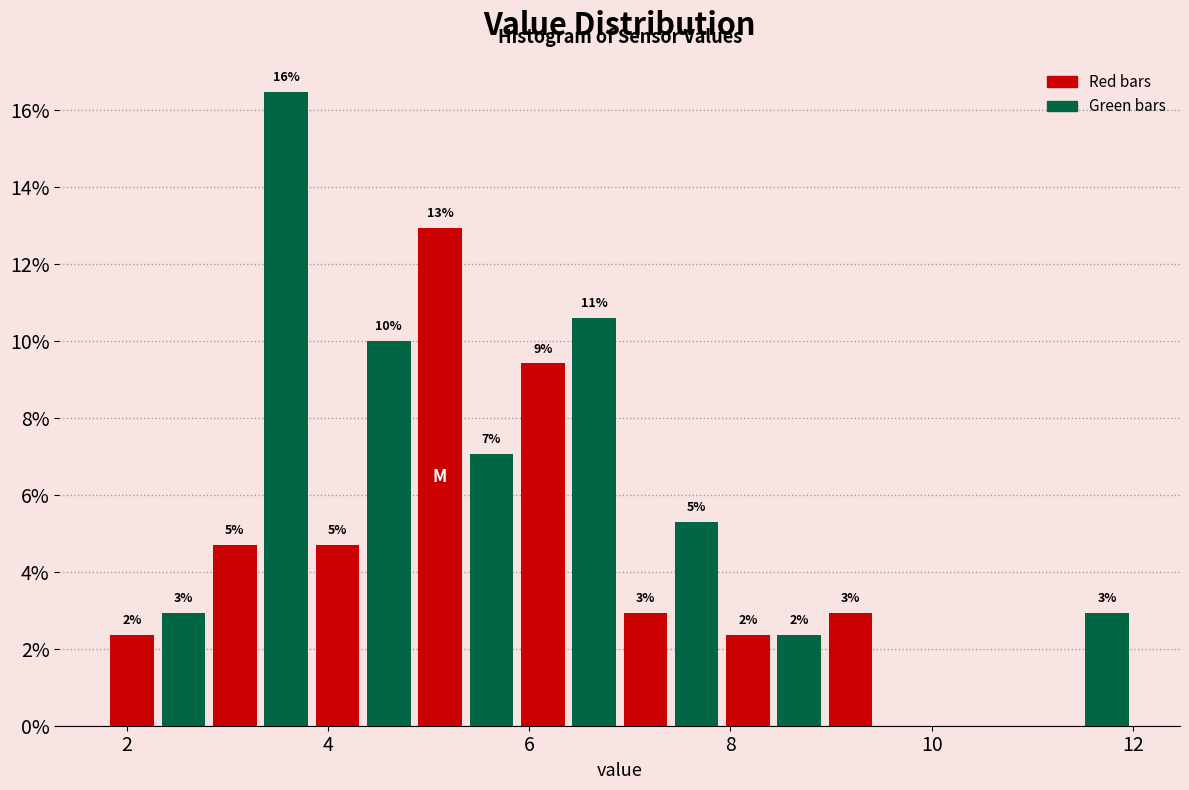

Read against the x-axis, roughly where is the centre of the tallest bar?

3.6